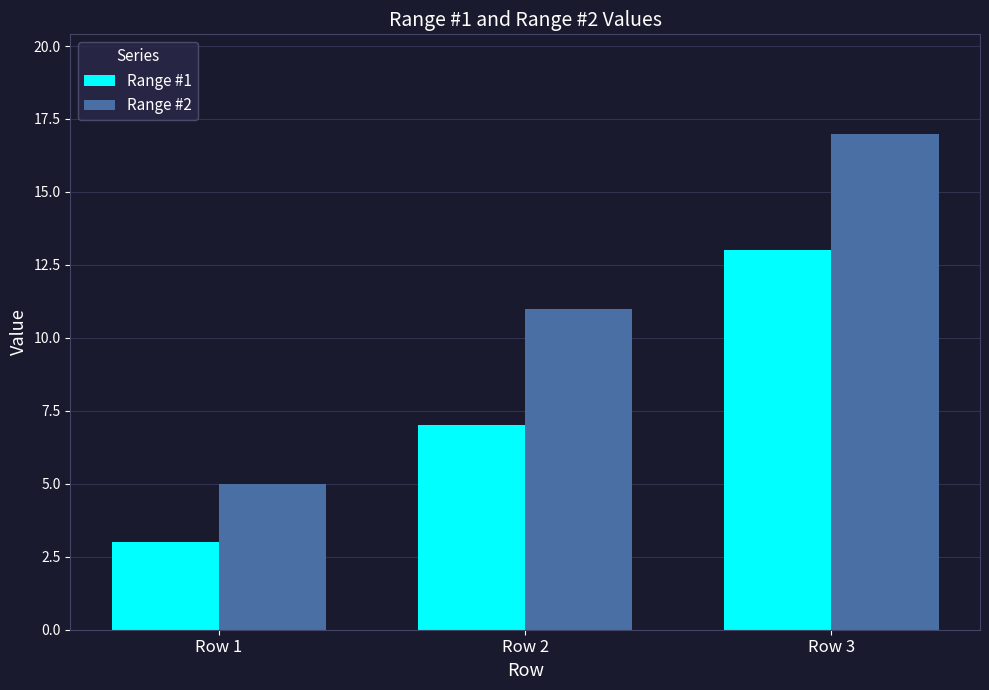

Reading left to right, list all the values displayed in this chart.

Range #1: 3	7	13
Range #2: 5	11	17